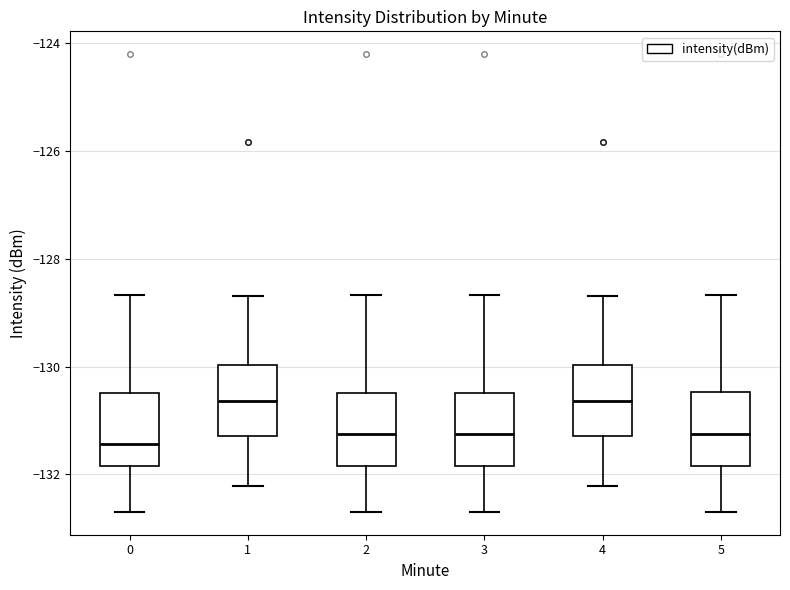

Reading left to right, read every box against the y-axis: the position of its median line, the range the box covers, and the ends of its whiskers. The values are not printed on the chart, so give them approximately, as read against the axis.

0: median -131.4, box -131.8 to -130.4, whiskers -132.6 to -128.6
1: median -130.6, box -131.2 to -130.0, whiskers -132.2 to -128.6
2: median -131.2, box -131.8 to -130.4, whiskers -132.6 to -128.6
3: median -131.2, box -131.8 to -130.4, whiskers -132.6 to -128.6
4: median -130.6, box -131.2 to -130.0, whiskers -132.2 to -128.6
5: median -131.2, box -131.8 to -130.4, whiskers -132.6 to -128.6